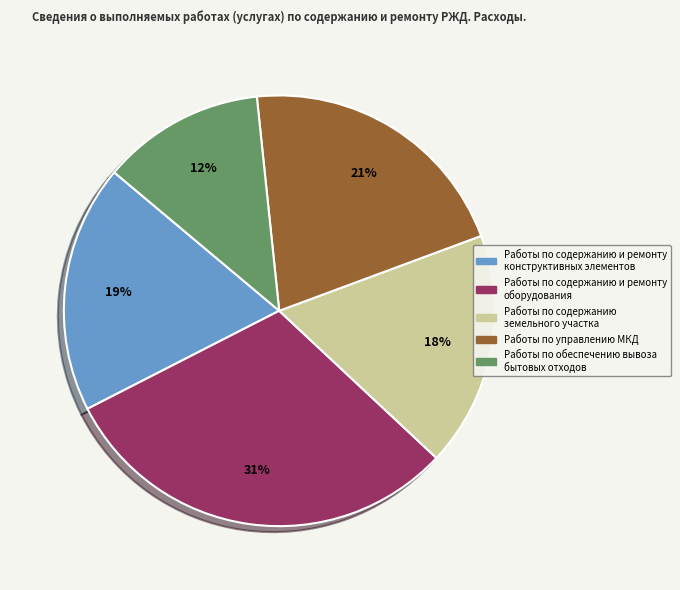

Is Работы по обеспечению вывоза бытовых отходов the majority of the pie?

No